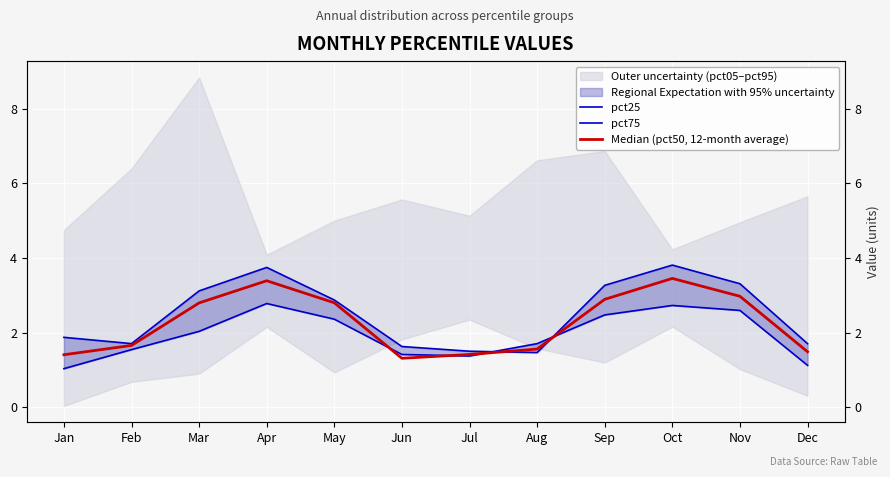

What is the spread (max minus min) of values at Feb?

0.2